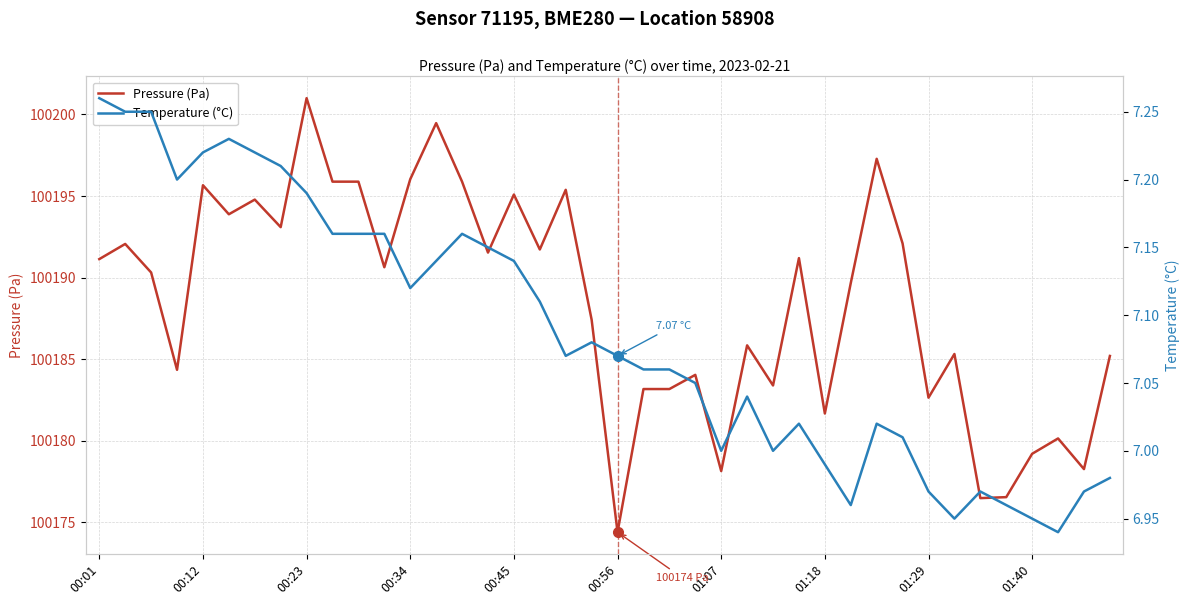

True or false: Pressure (Pa) and Temperature (°C) intersect in this chart.

False